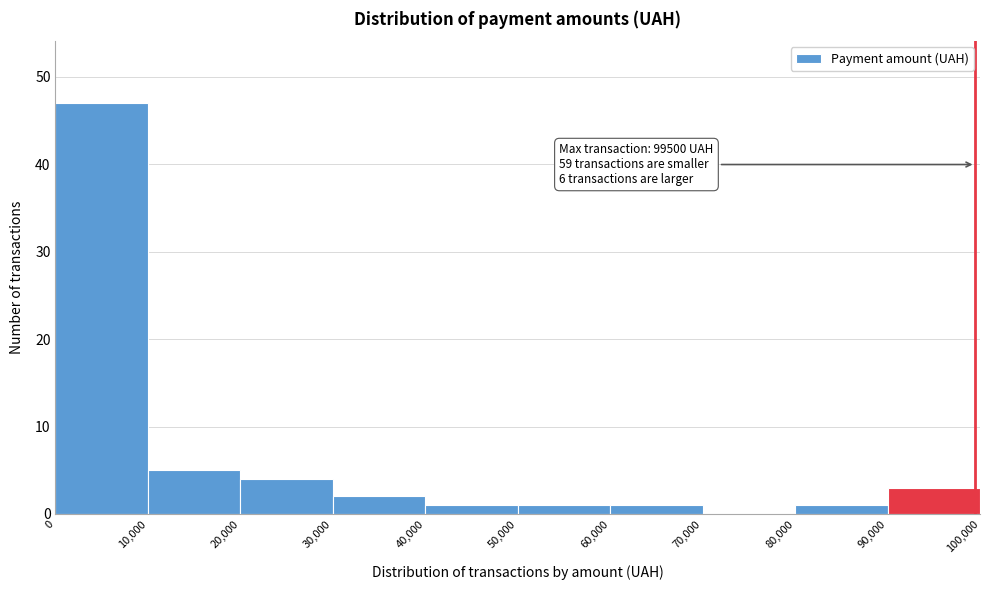

Which range on the x-axis has the tallest bar?

0 to 10,000